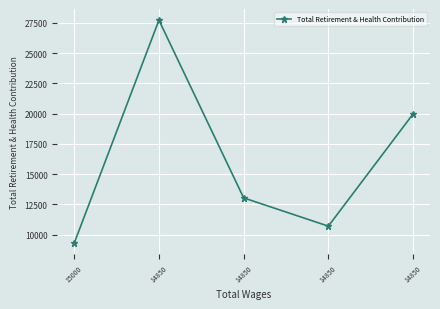

How many values are below 13039?

2